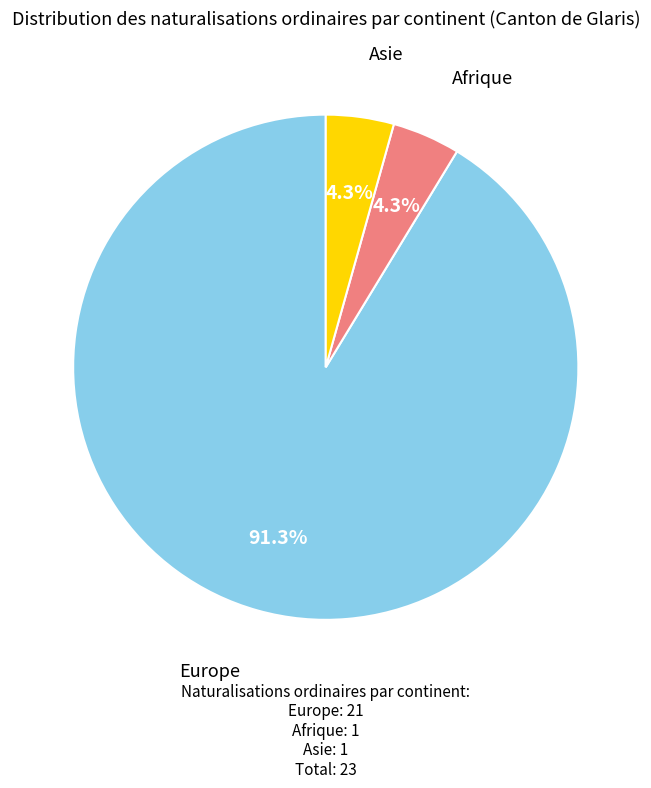

Is there a majority slice in this chart?

Yes